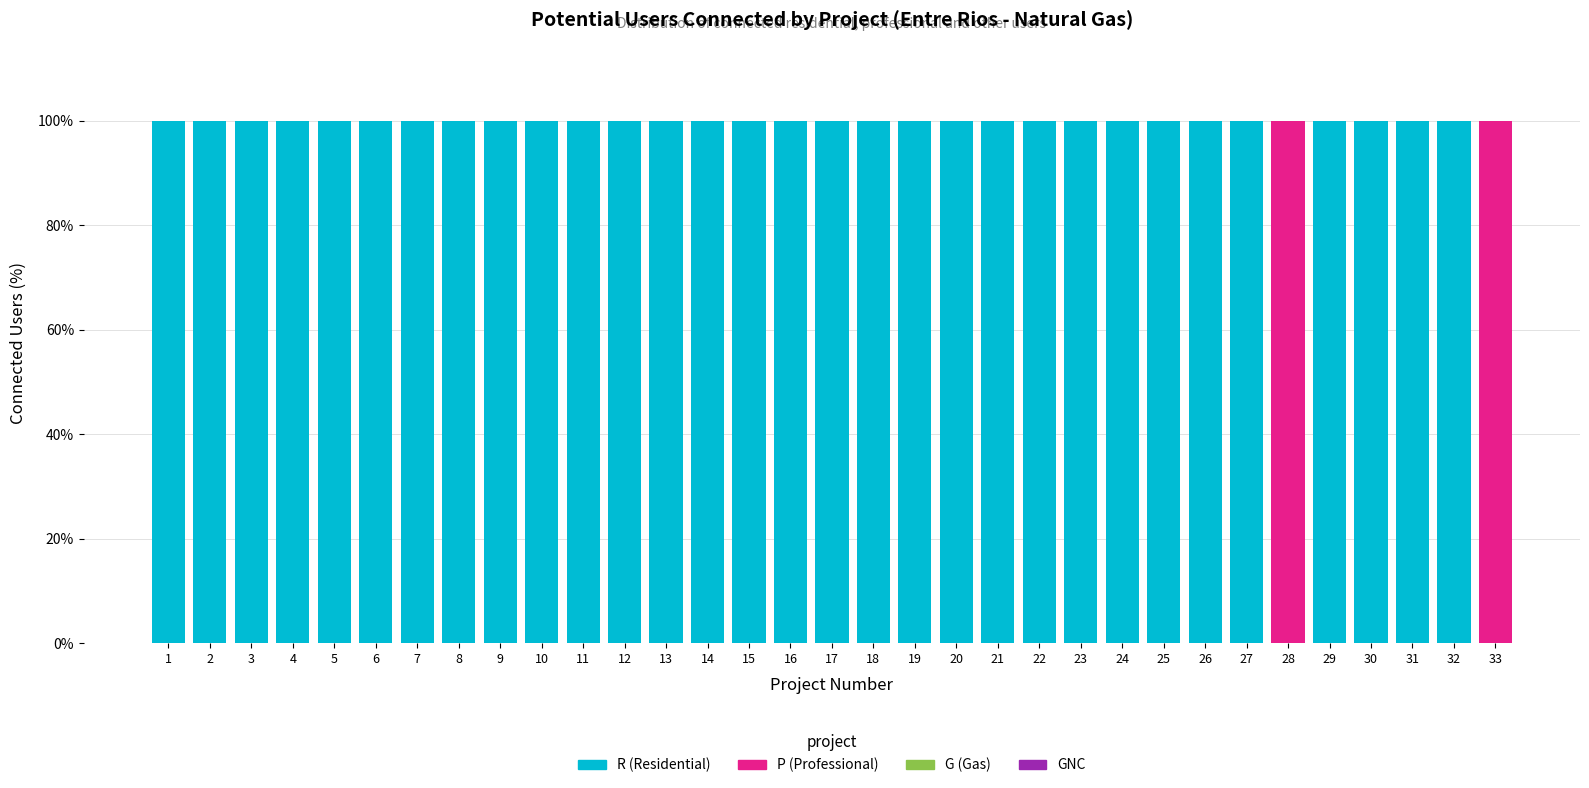

What is the total value across all series at 10?

100